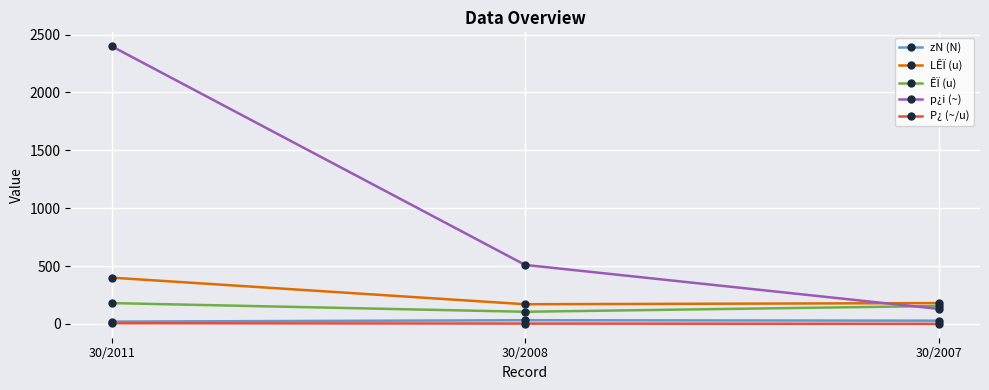

The value of LÊÏ (u) at 30/2008 is 170.0. True or false?

True